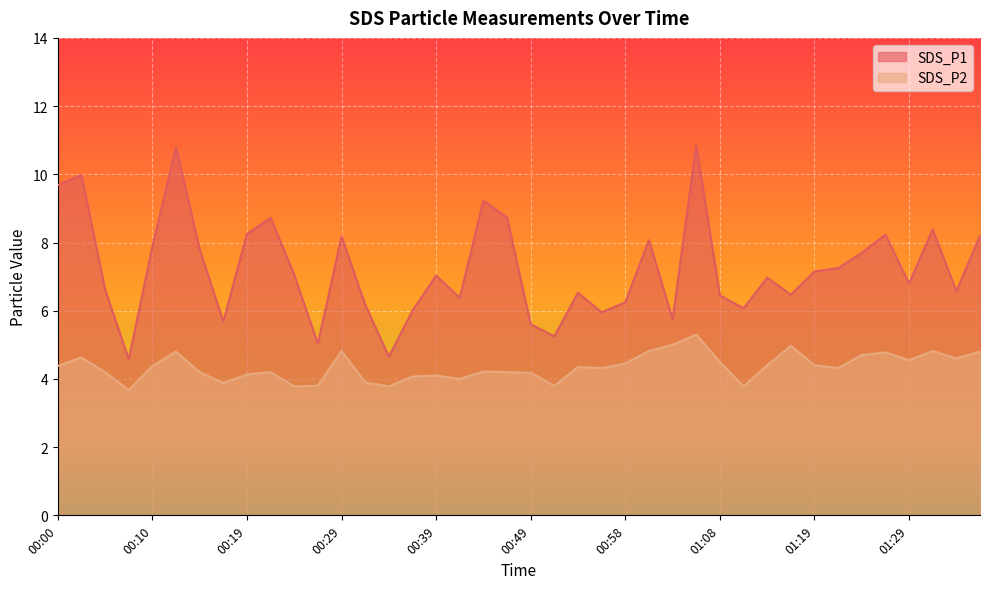

What is the smallest value displayed?

3.7